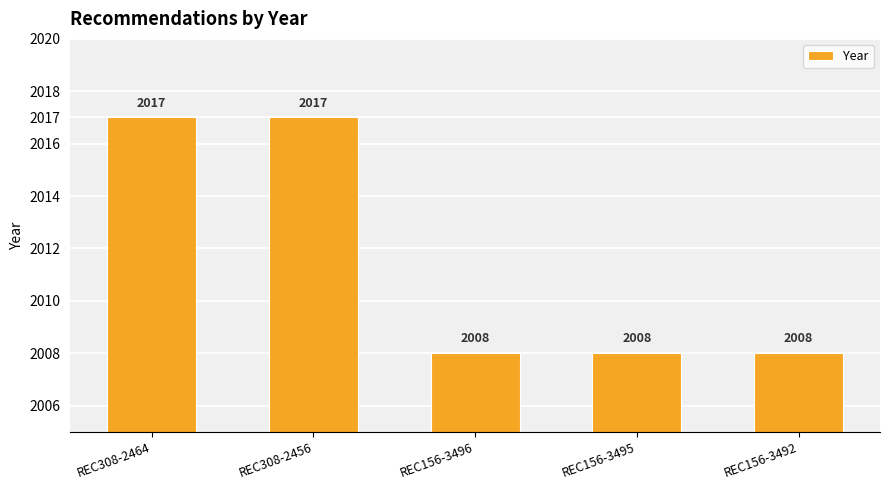

Which has a higher value, REC156-3492 or REC308-2456?

REC308-2456